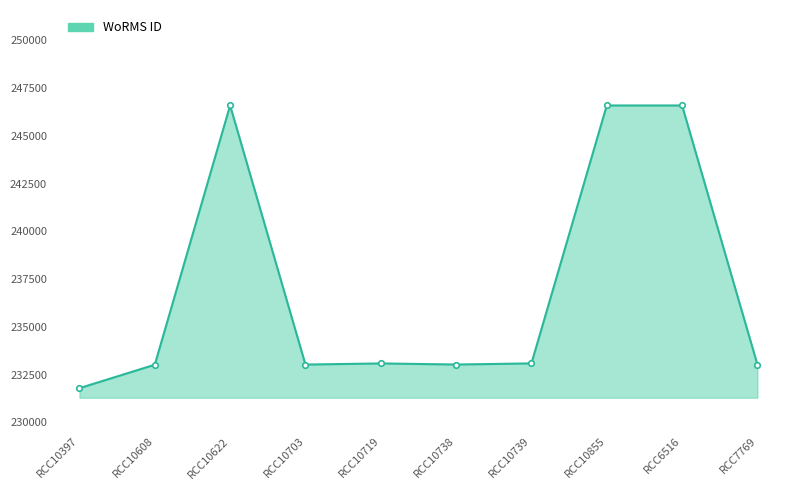

What value does the data have at RCC10397, to the nearest 50?

231800